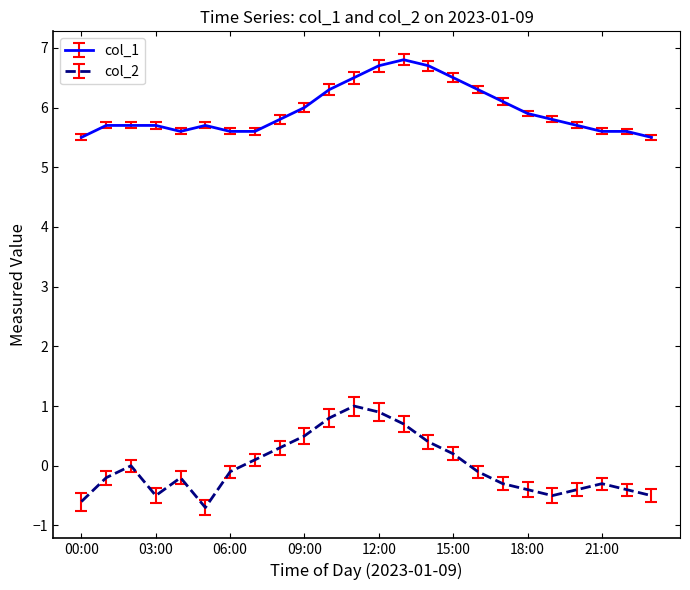

What is the maximum value for col_2?

1.0